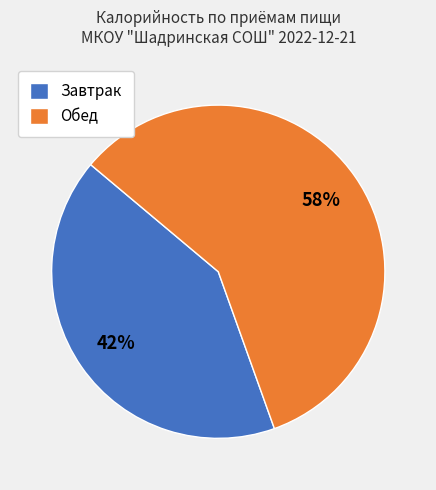

To the nearest percent, what is the combined percentage of Завтрак and Обед?

100%